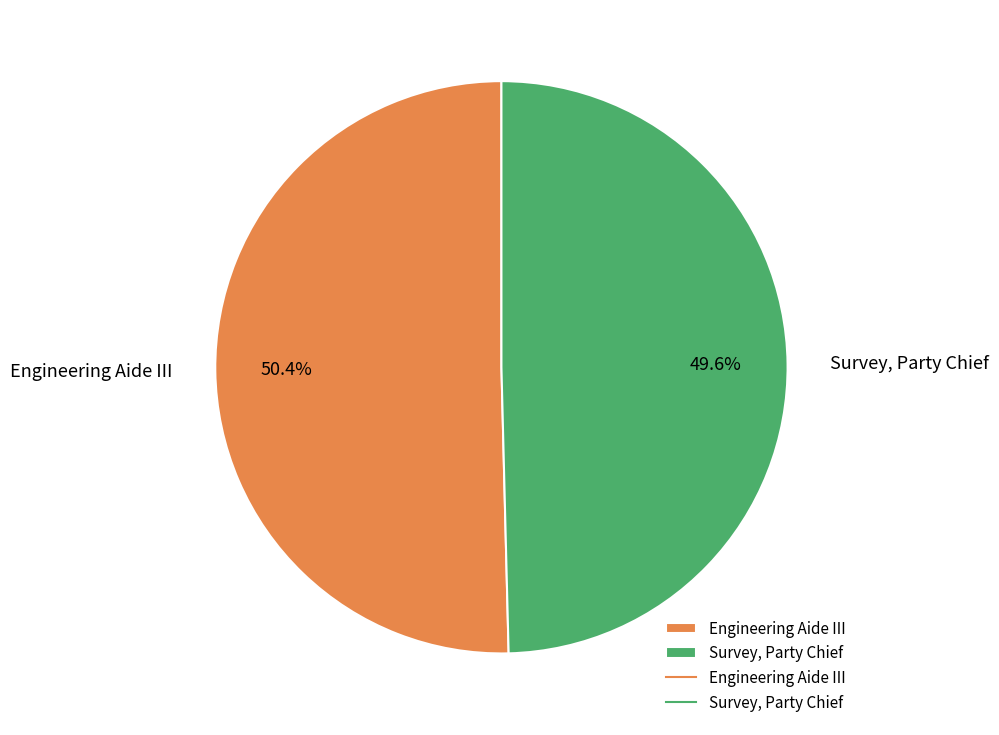

Which has a higher value, Engineering Aide III or Survey, Party Chief?

Engineering Aide III